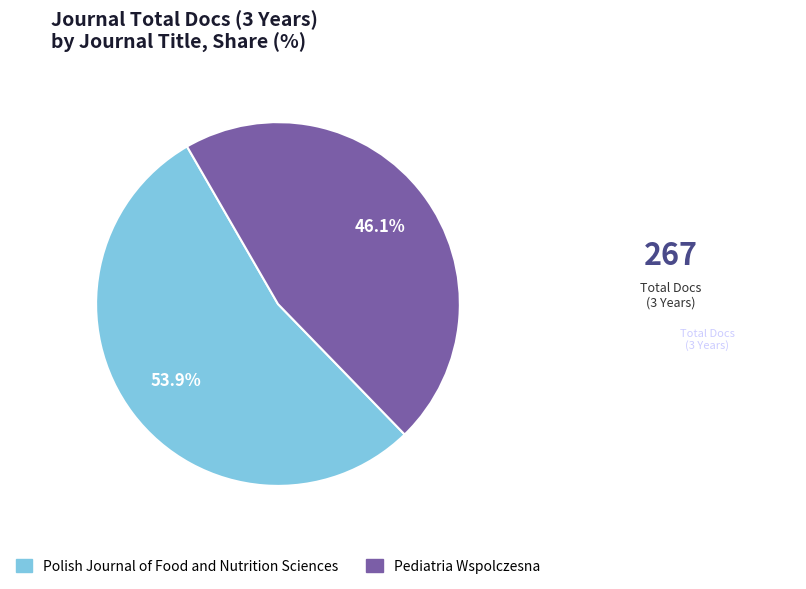

To the nearest percent, what portion does Polish Journal of Food and Nutrition Sciences represent?

54%